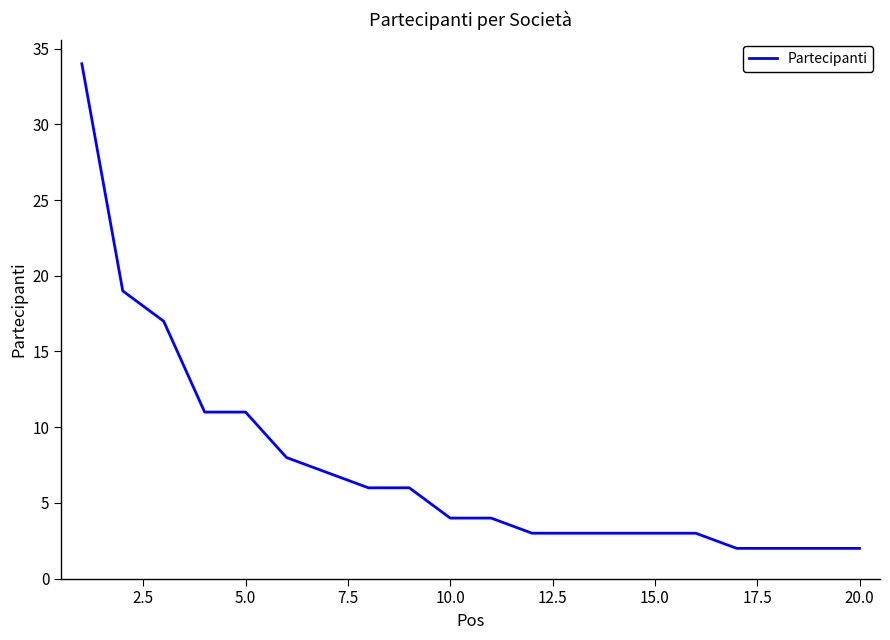

What is the maximum value shown in the chart?

34